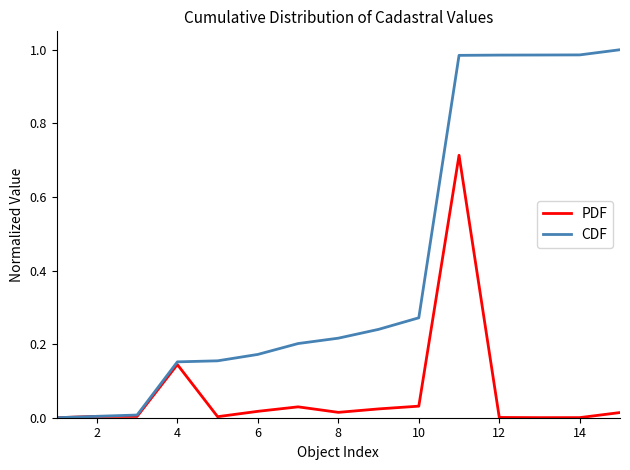

Which series has the largest range (max minus min)?

CDF